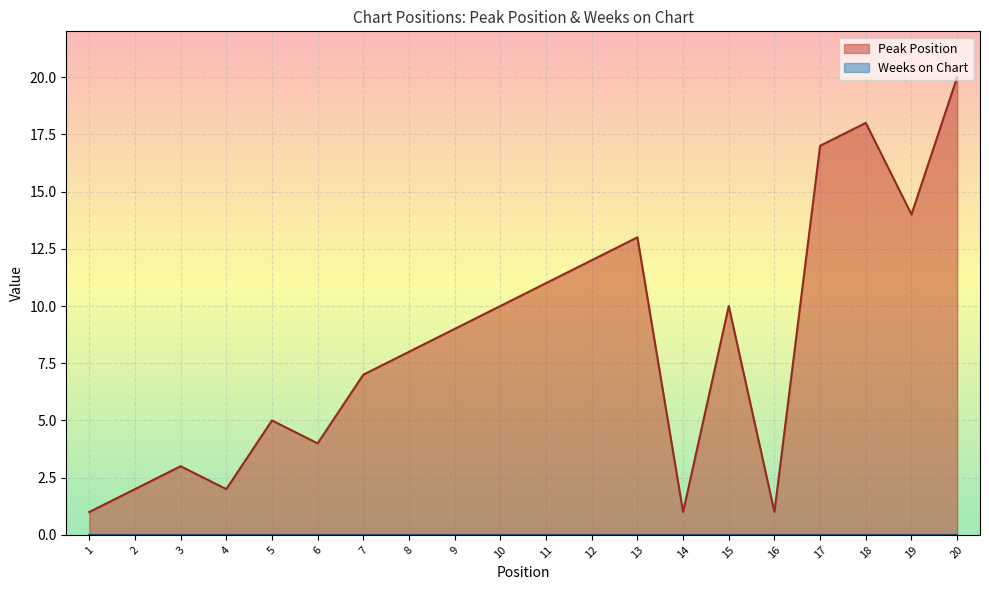

Reading left to right, extract all data points from this chart.

1=1	2=2	3=3	4=2	5=5	6=4	7=7	8=8	9=9	10=10	11=11	12=12	13=13	14=1	15=10	16=1	17=17	18=18	19=14	20=20